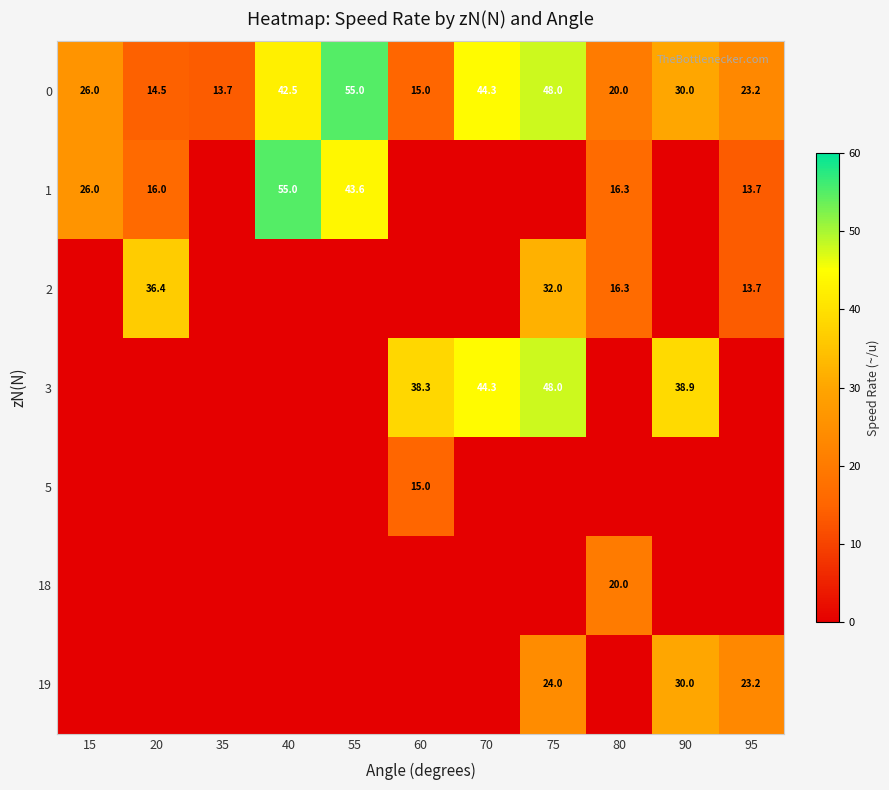

List the labels in order of 0 value, smallest first.

35, 20, 60, 80, 95, 15, 90, 40, 70, 75, 55